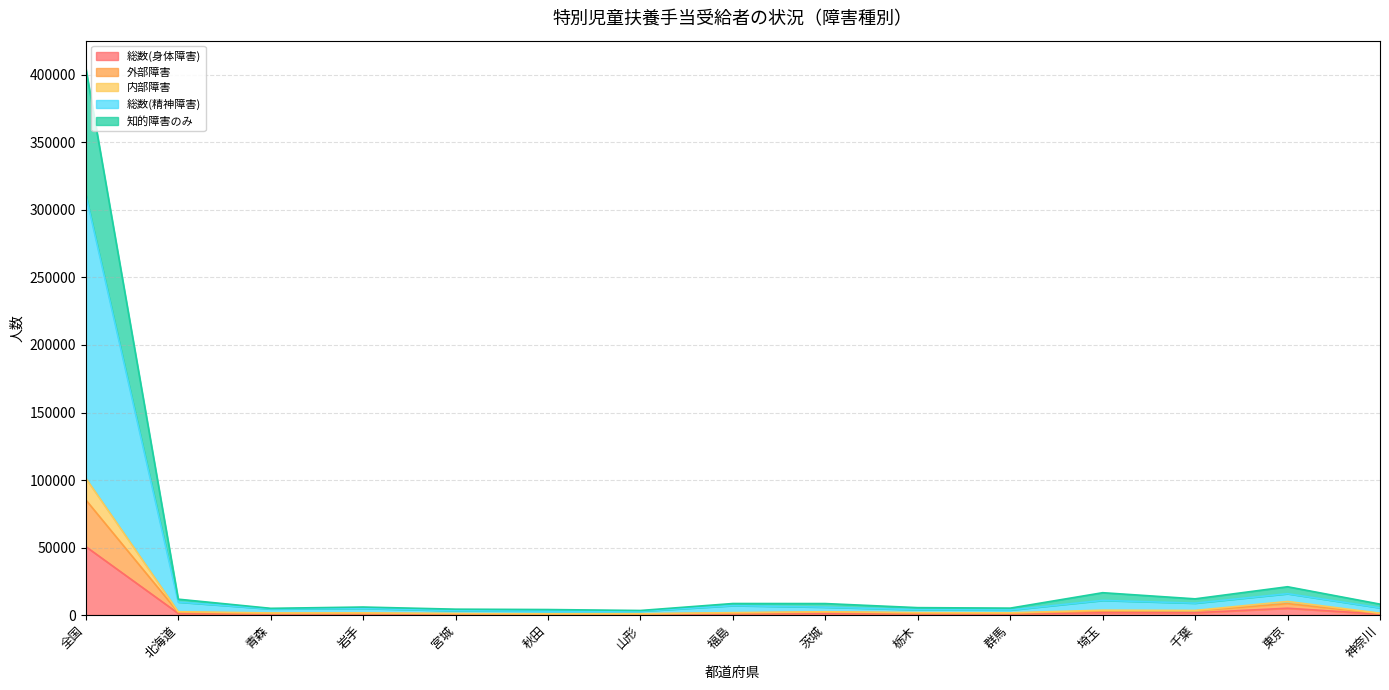

At which category does 総数(身体障害) reach its first local valley?

青森